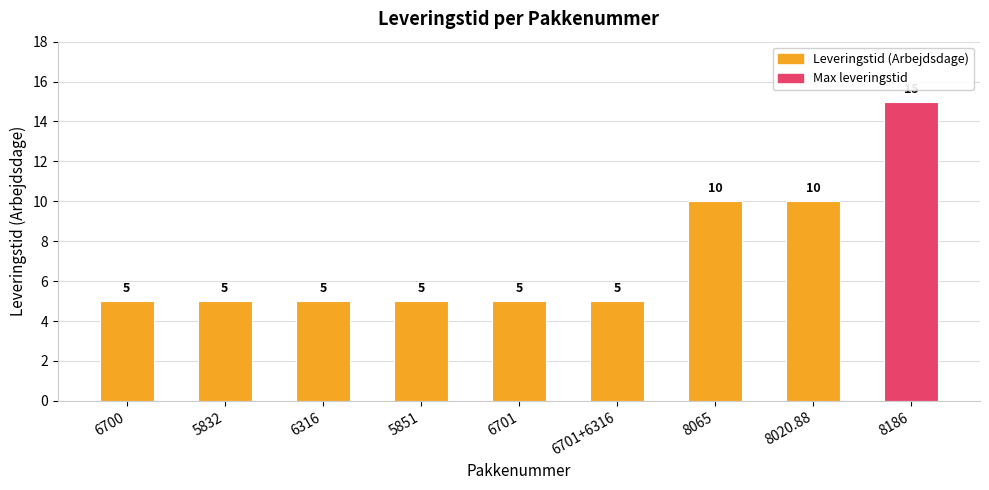

Count the number of categories in the chart.

9